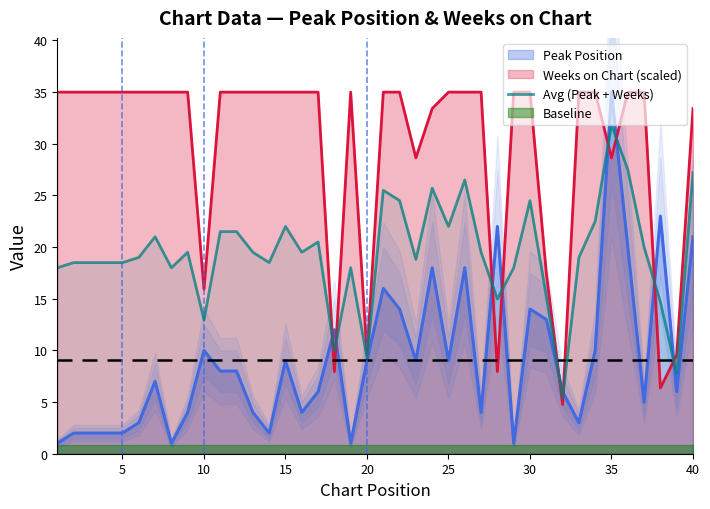

What is the sum of all values?

773.8